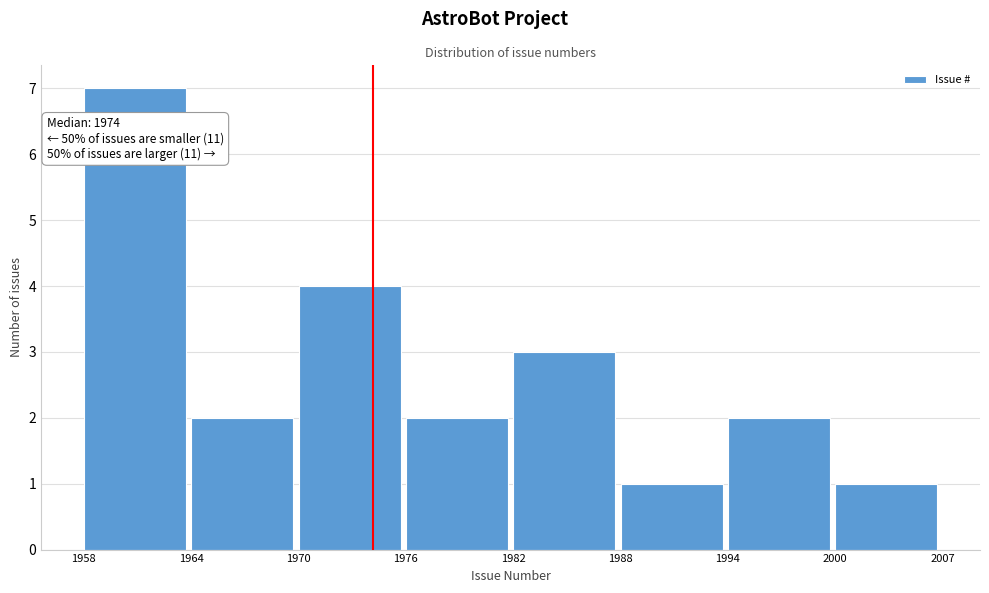

Reading right to left, extract all data points from this chart.

2000=1	1994=2	1988=1	1982=3	1976=2	1970=4	1964=2	1958=7